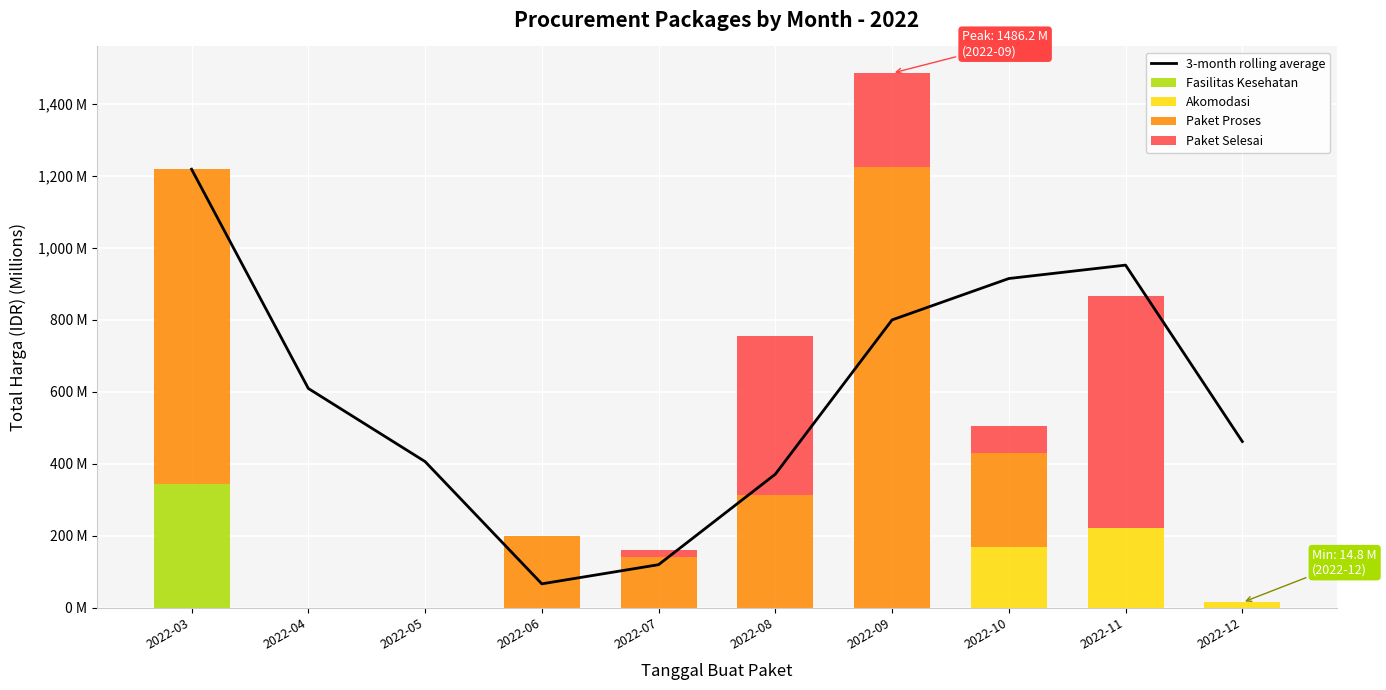

Which series has the largest range (max minus min)?

Paket Proses